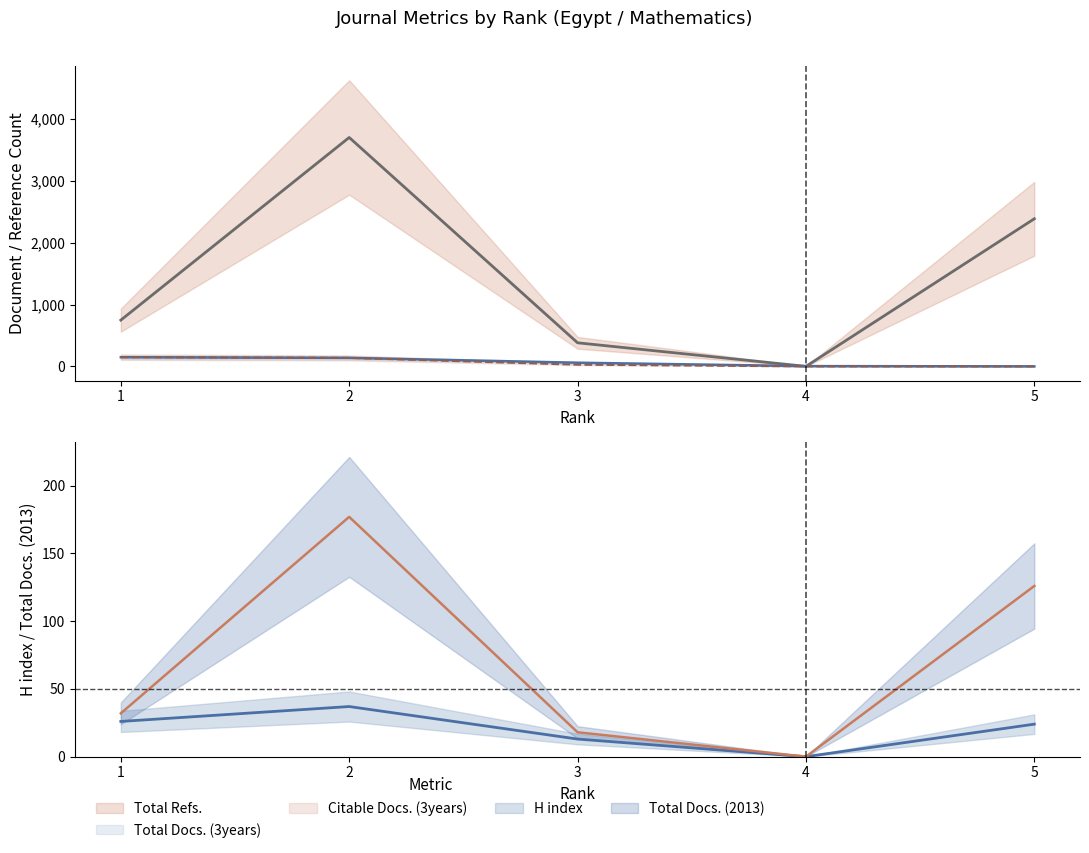

Does the chart display data point markers on the line(s)?

No